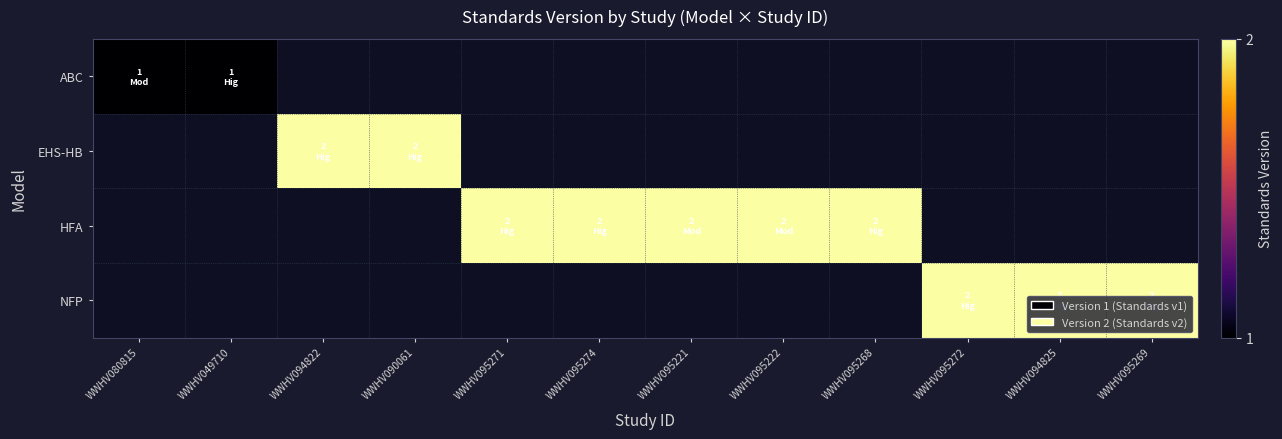

True or false: HFA has a value of 1.3 at WWHV095221.

False